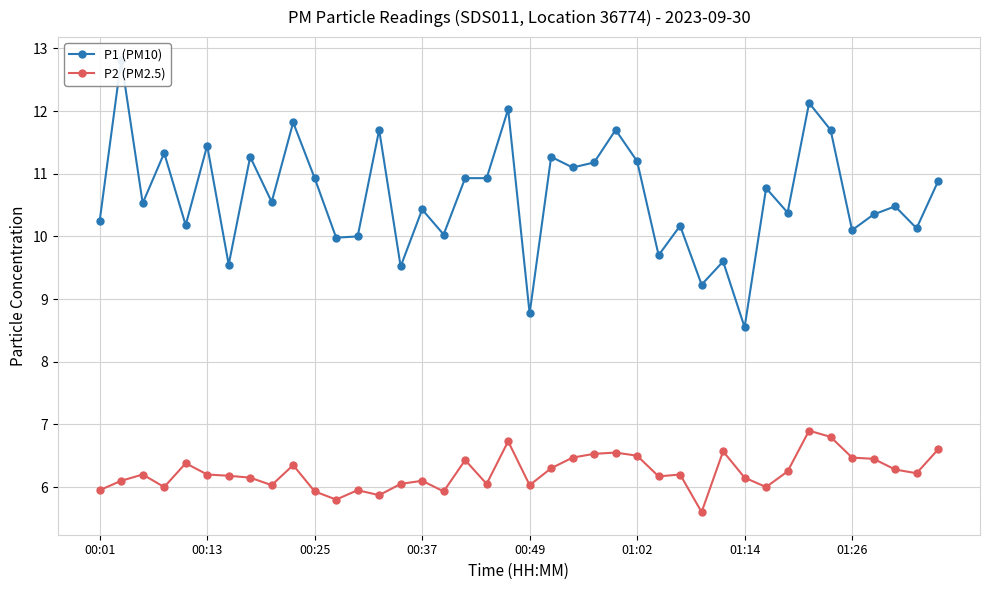

The value of P2 (PM2.5) at 01:26 is 6.5. True or false?

True